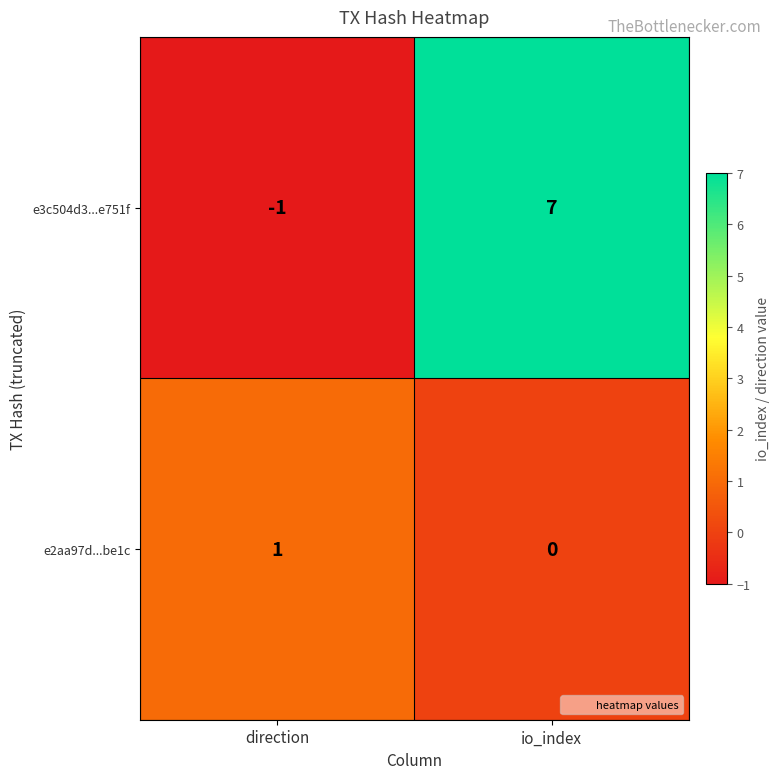

List the series in order of their overall mean, highest first.

e3c504d3...e751f, e2aa97d...be1c